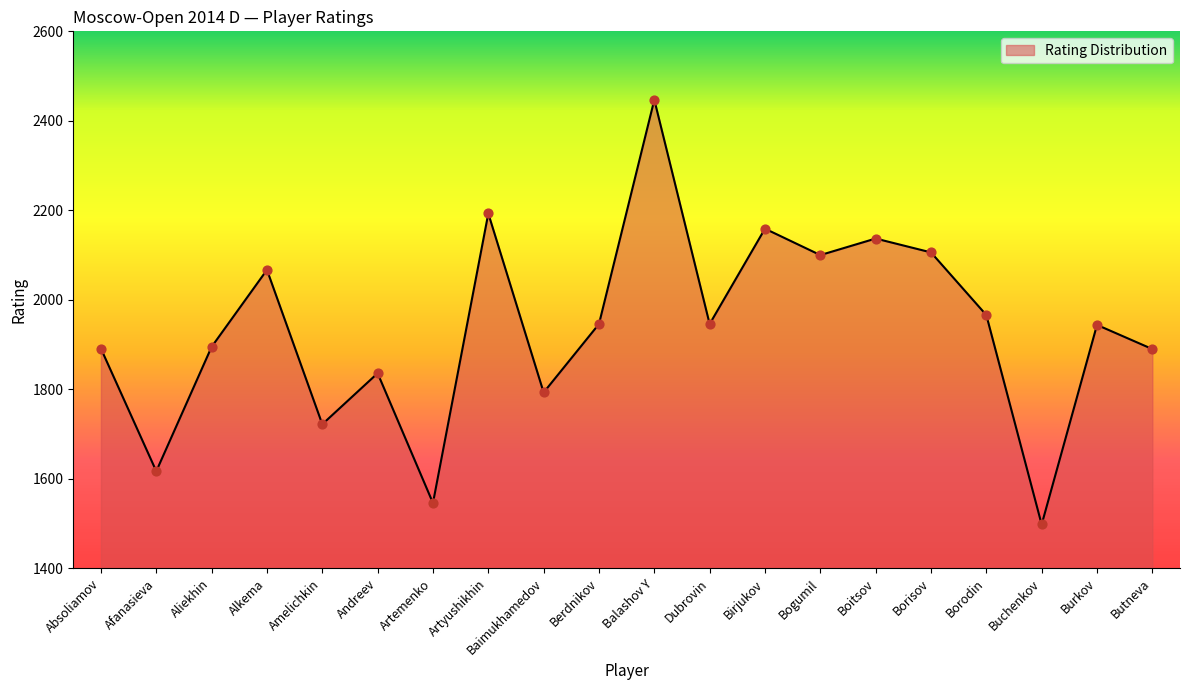

What is the change in value from Artemenko to Baimukhamedov?

+247